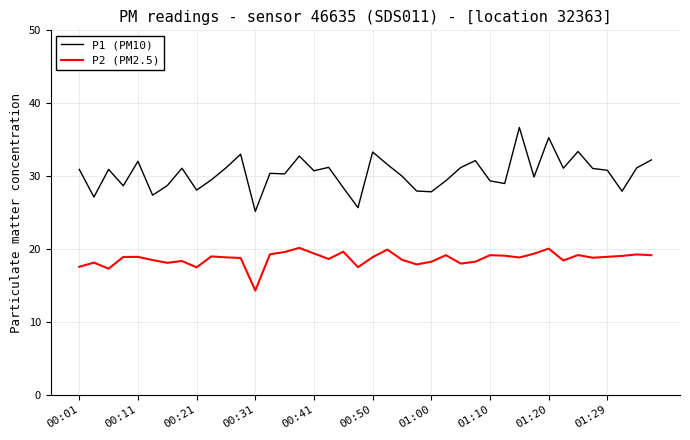

Which series has the largest total across all categories?

P1 (PM10)